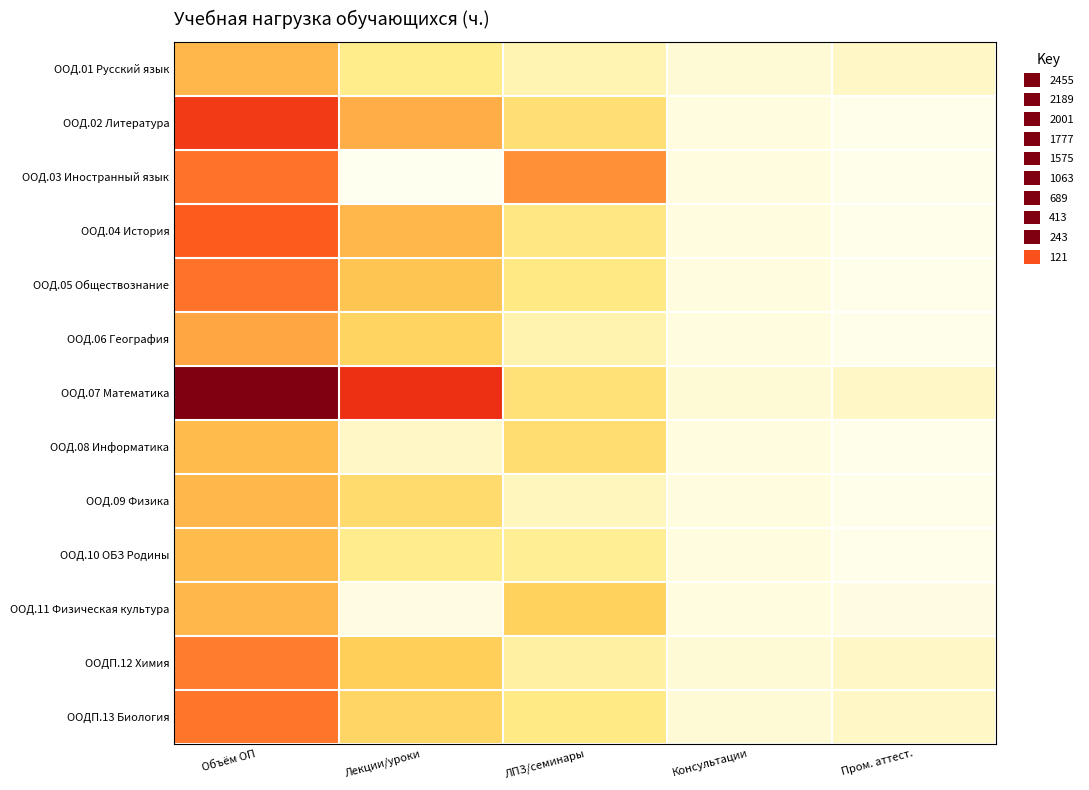

Which series has the widest spread of values?

ООД.07 Математика